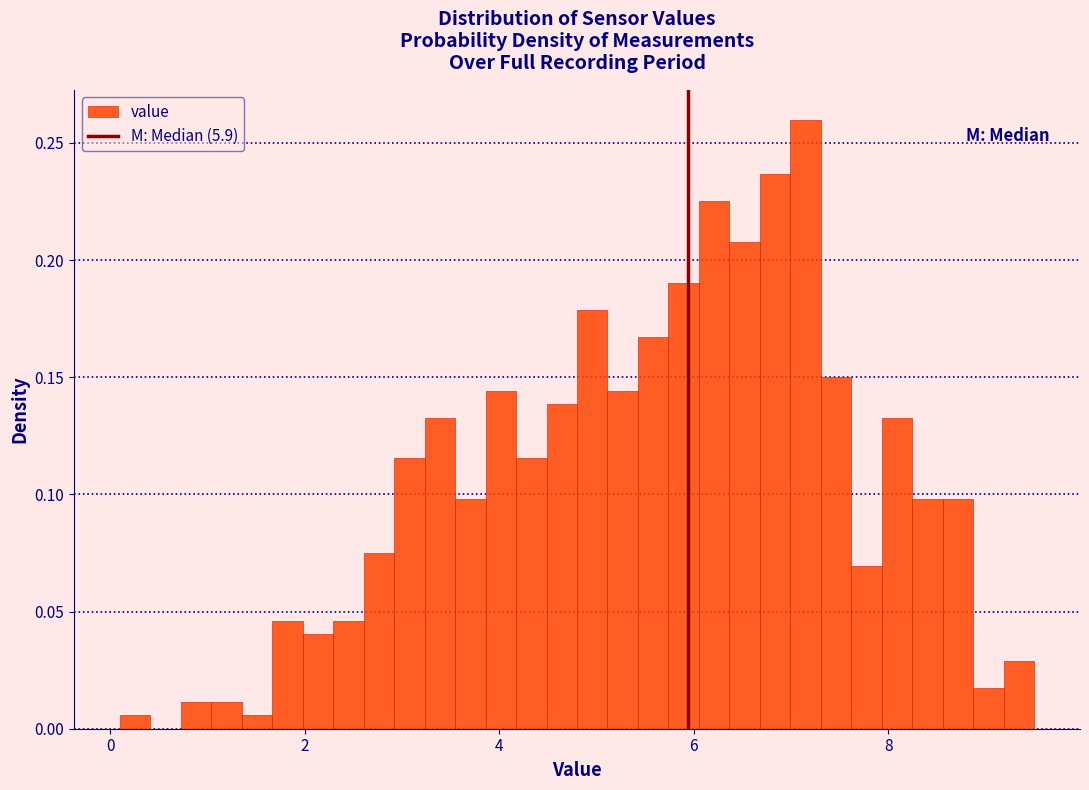

Read against the x-axis, roughly where is the centre of the tallest bar?

7.2